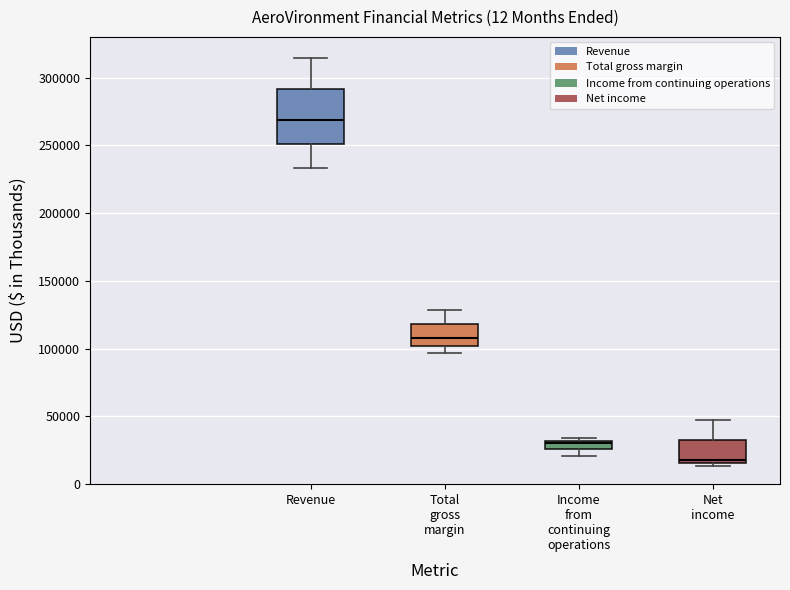

Where is the upper edge of the box for Income from continuing operations on the y-axis? The values are not printed on the chart, so give them approximately, as read against the axis.

30000